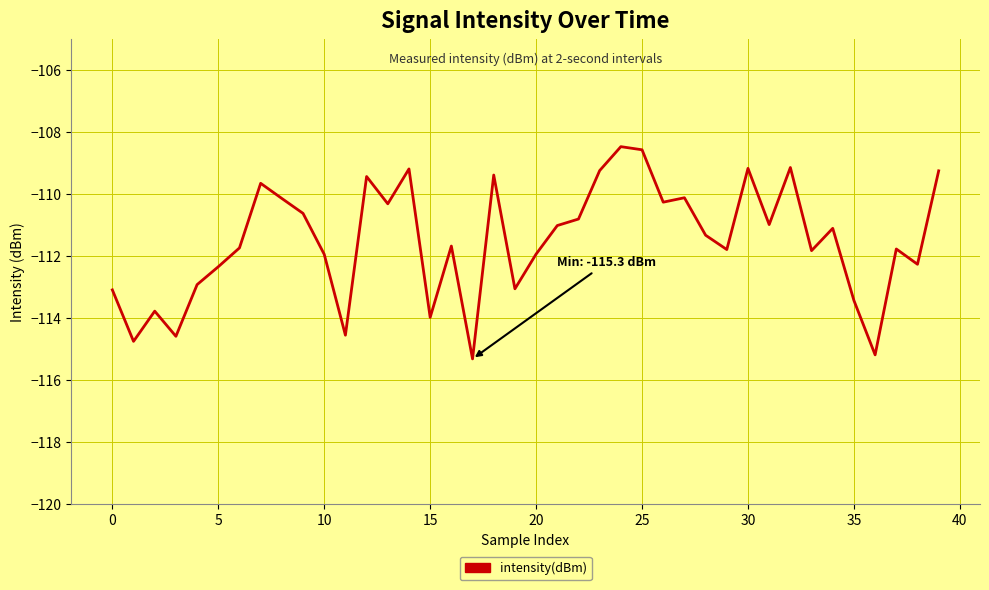

What is the difference between the maximum and minimum values?

6.8